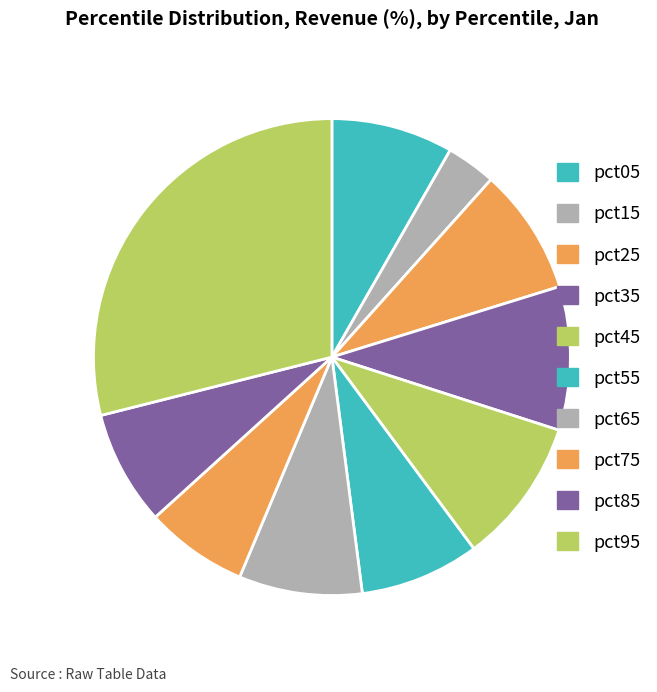

What percentage is the pct65 slice, to the nearest percent?

8%